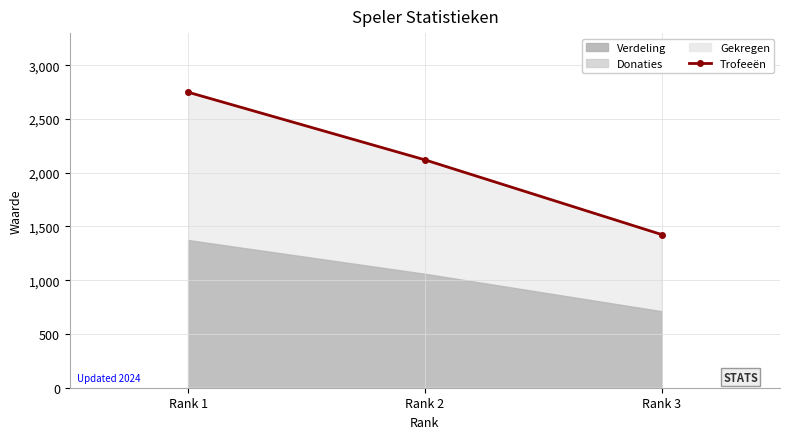

Does the chart have visible grid lines?

Yes